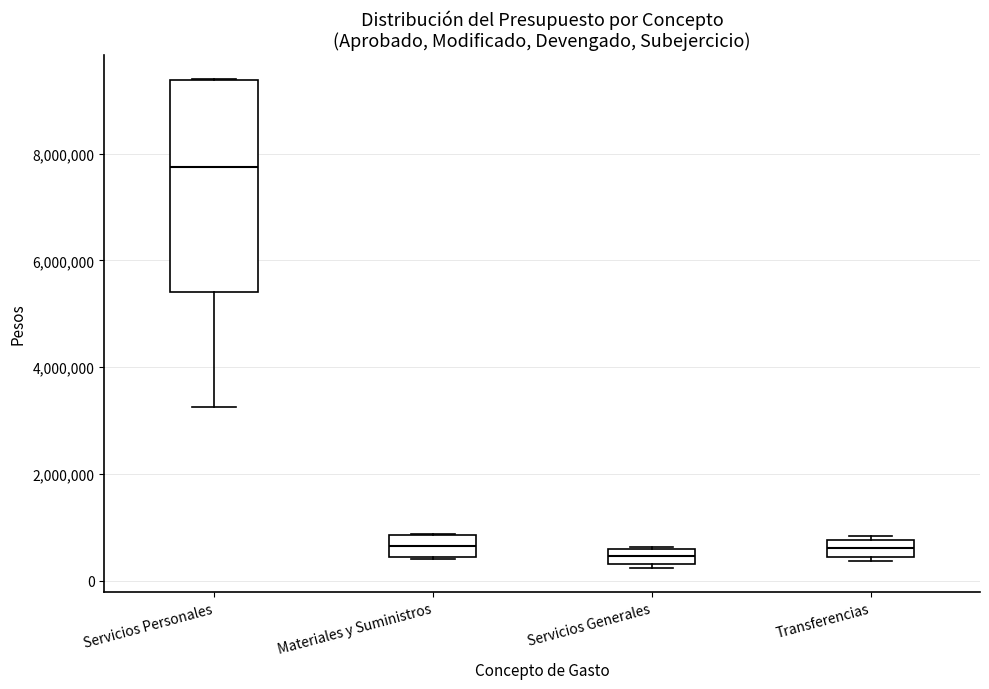

Where does the median line of the box for Servicios Personales sit on the y-axis? The values are not printed on the chart, so give them approximately, as read against the axis.

7800000